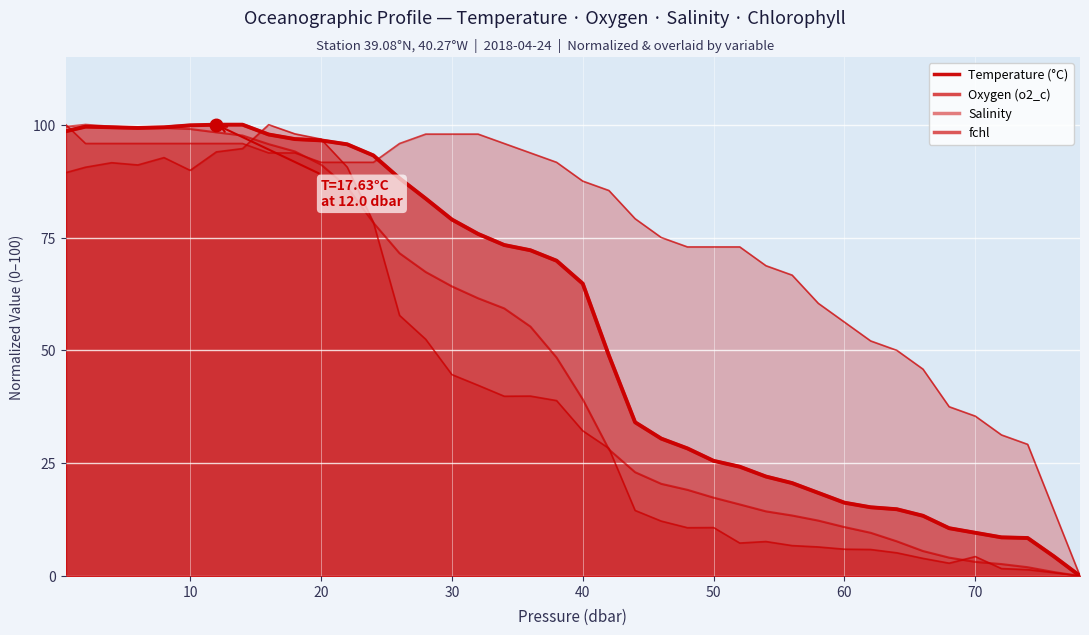

How many values in fchl are above zero?

39